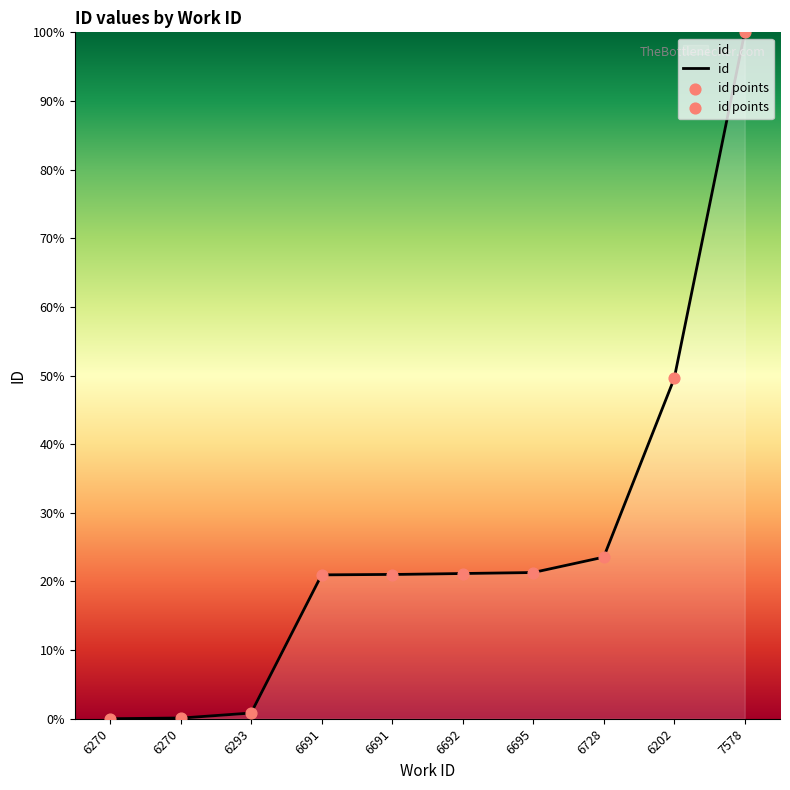

Approximately how many times larger is the value at 7578 compared to 6691?

4.8